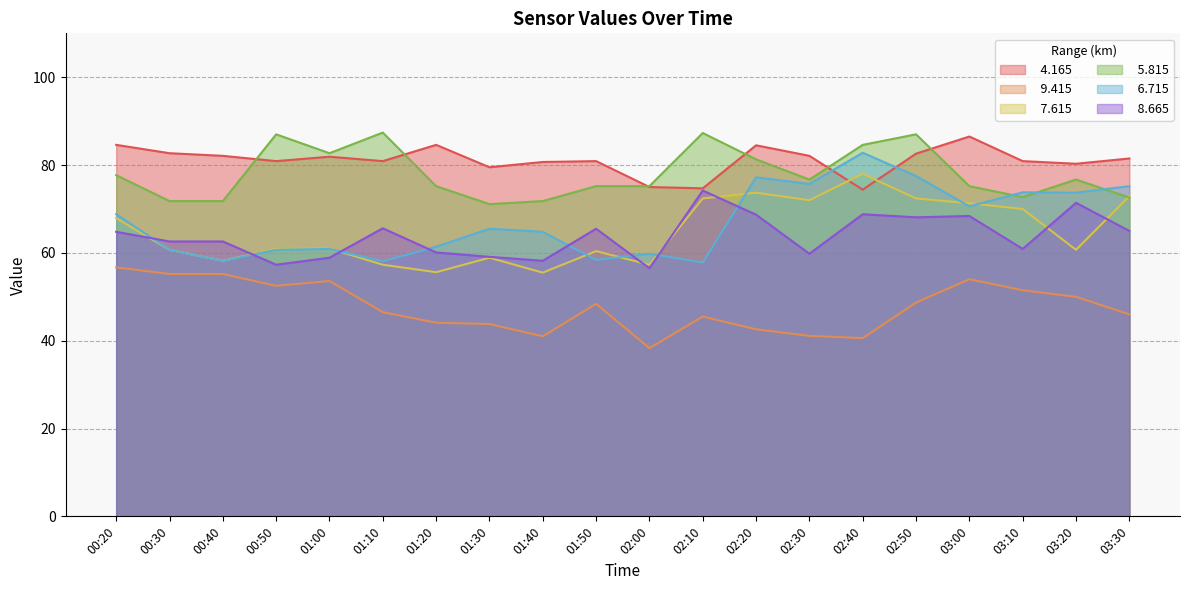

At which label does   6.715 reach its minimum?

02:10